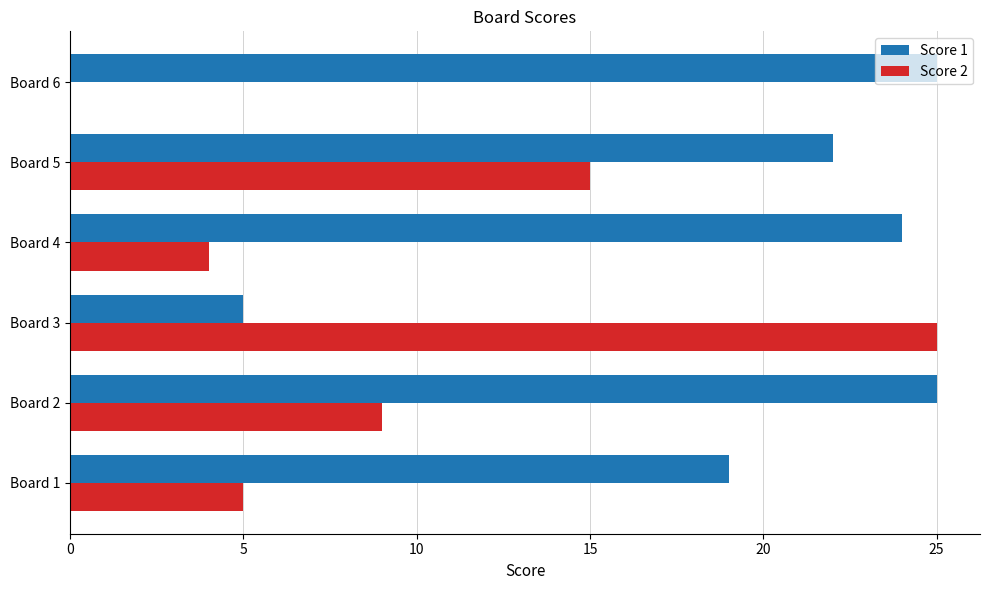

What is the total value across all series at Board 2?

34